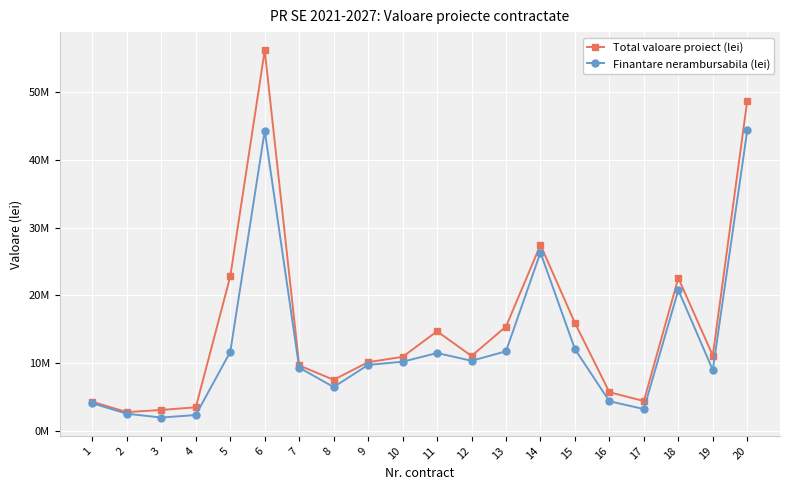

What are all the series names shown in the legend?

Total valoare proiect (lei), Finantare nerambursabila (lei)